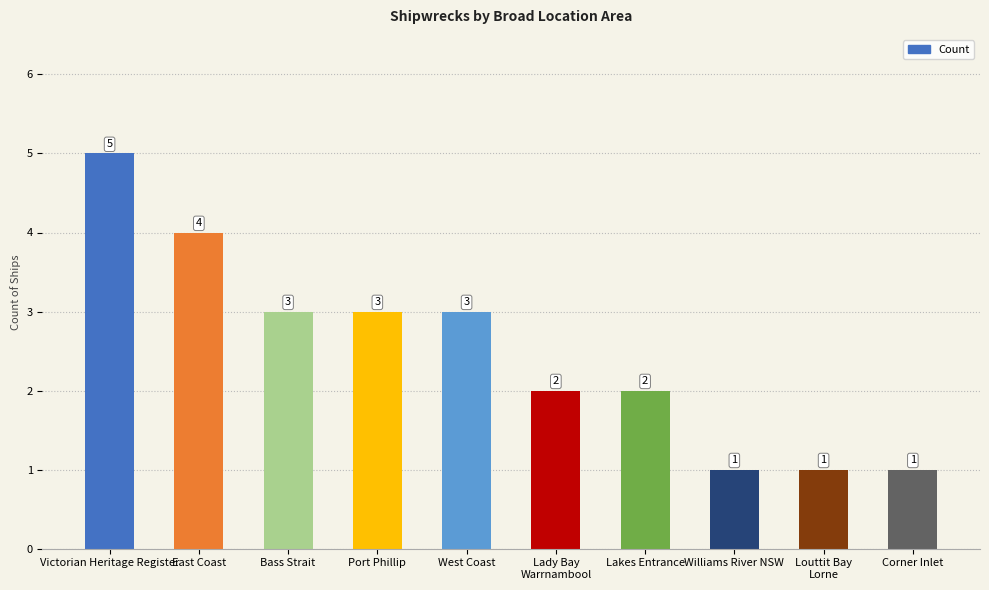

Are the bars horizontal?

No